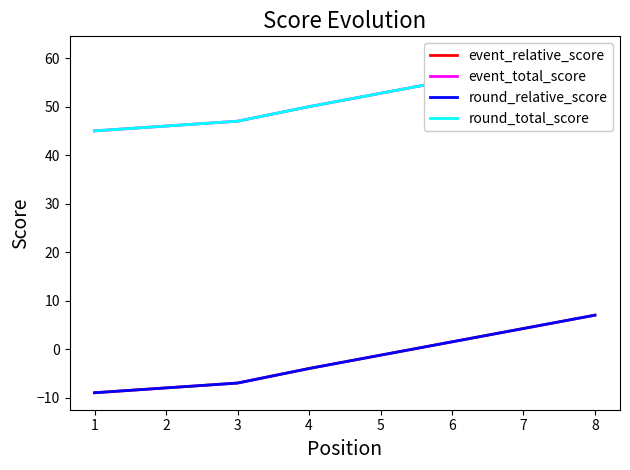

True or false: round_relative_score has more than 1 interior local peaks.

False